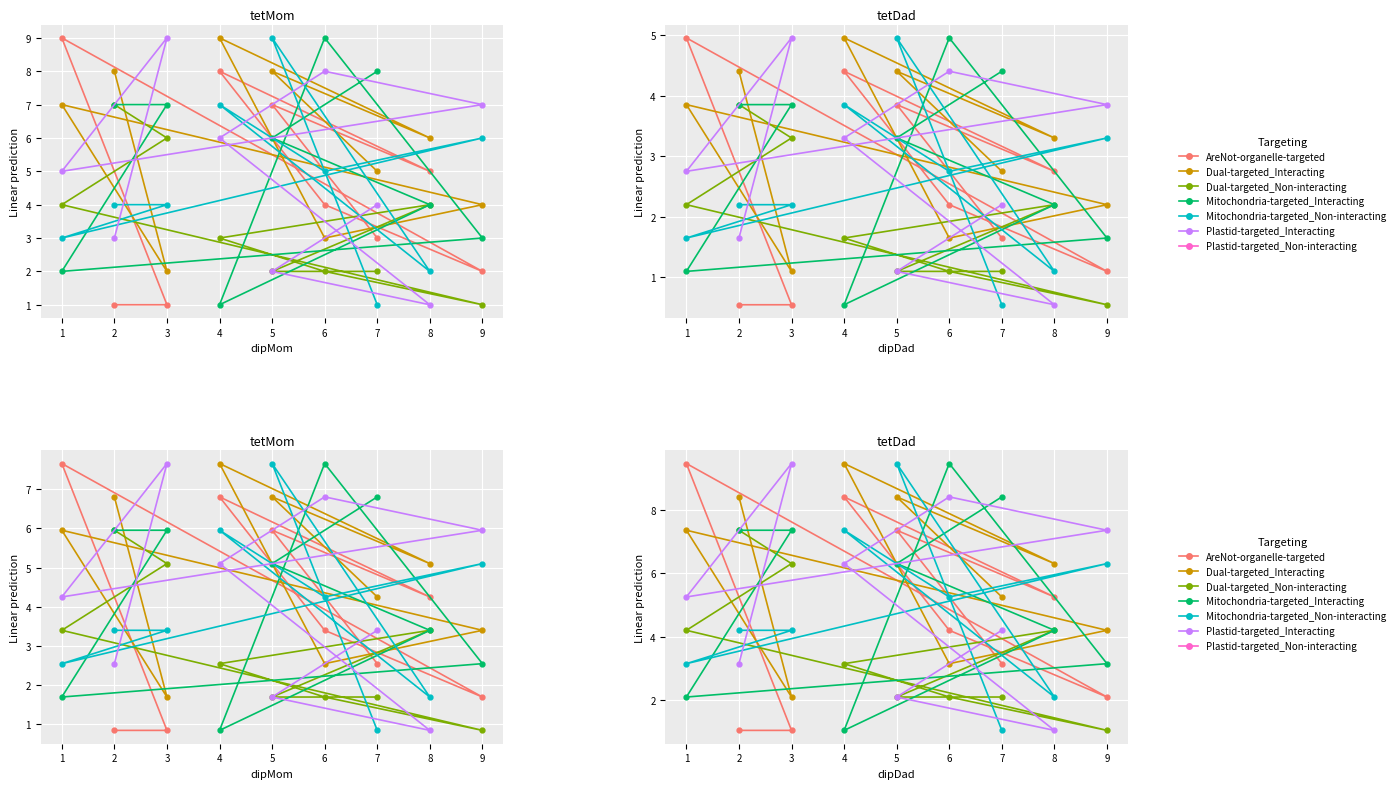

At which category is the sum across all series the highest?

4